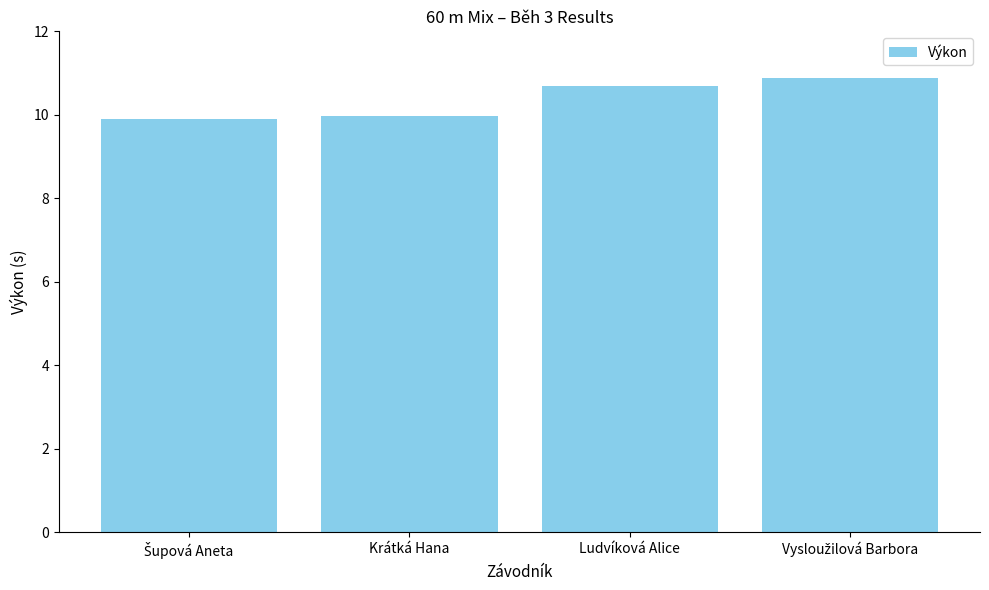

Reading left to right, extract all data points from this chart.

9.9	10.0	10.7	10.9